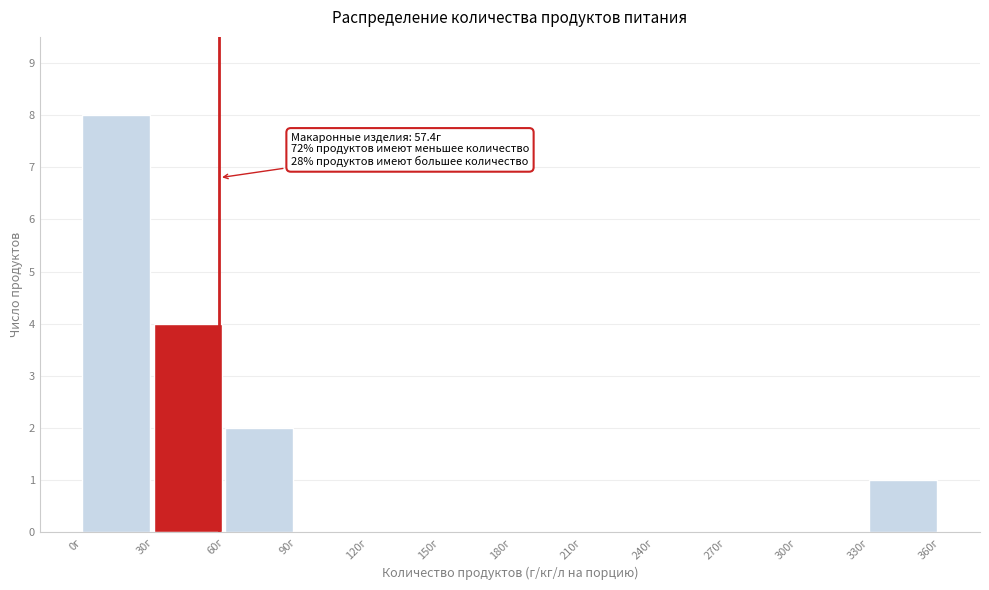

Which range on the x-axis has the tallest bar?

0 to 30